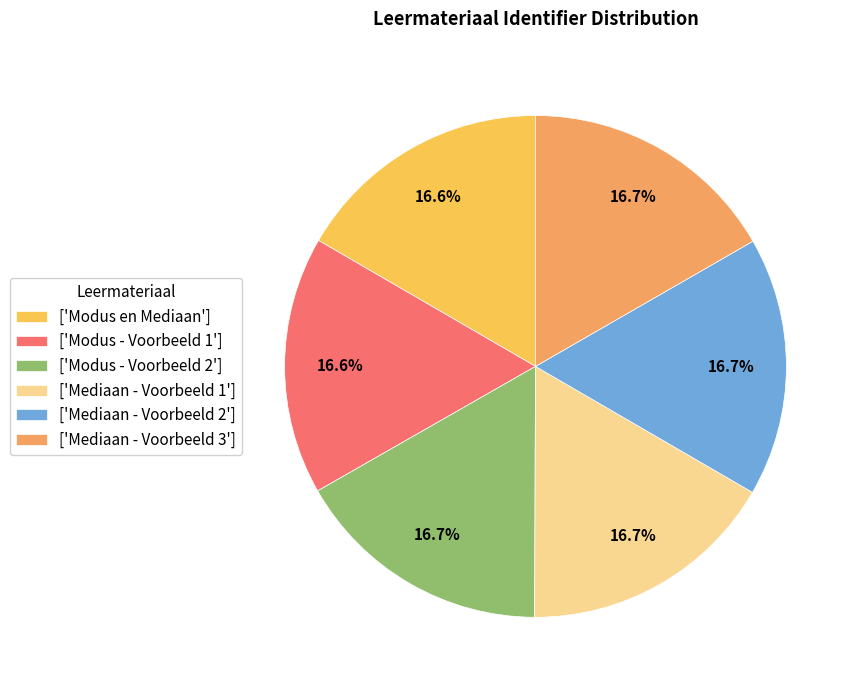

Is there a majority slice in this chart?

No